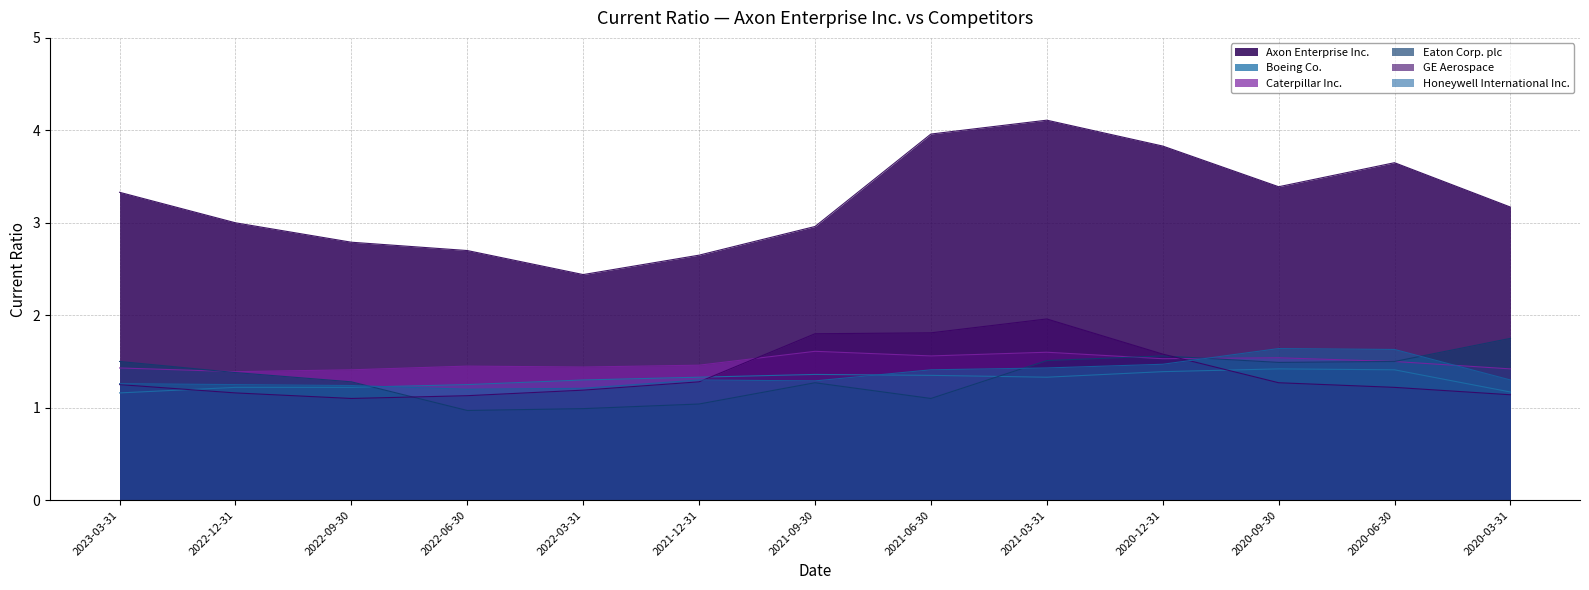

What are all the series names shown in the legend?

Axon Enterprise Inc., Boeing Co., Caterpillar Inc., Eaton Corp. plc, GE Aerospace, Honeywell International Inc.